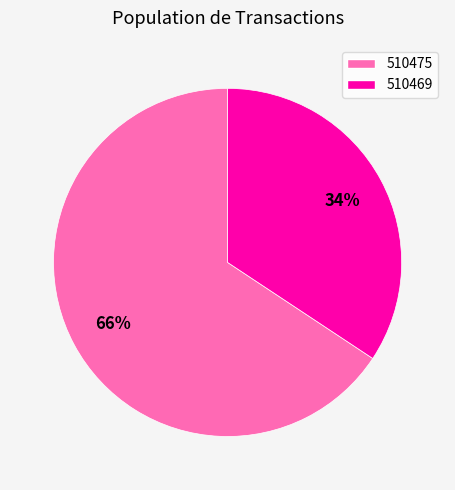

Combined, do 510475 and 510469 account for over 50%?

Yes